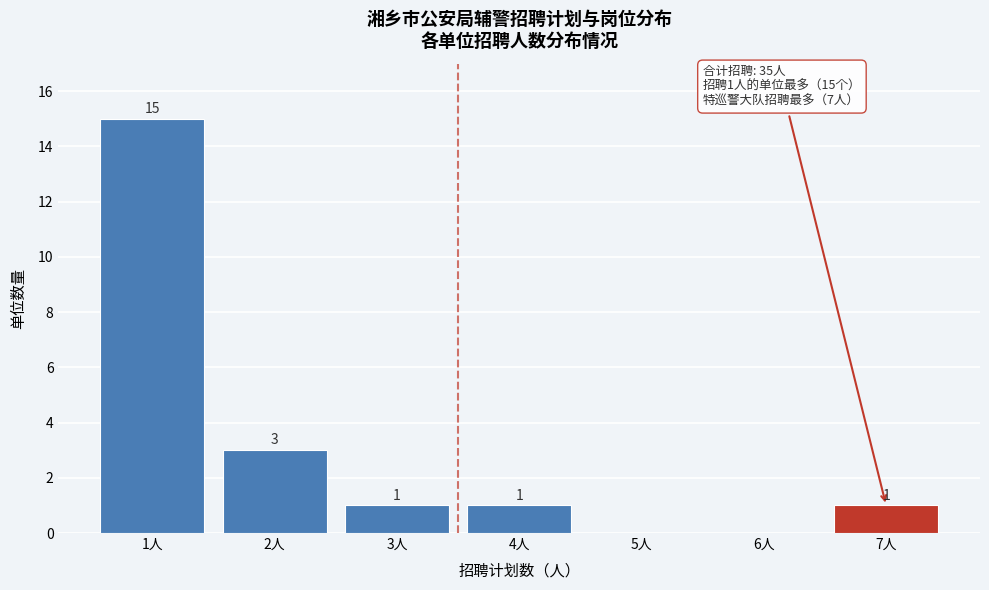

Reading right to left, transcribe all the data shown in this chart.

7人=1	6人=0	5人=0	4人=1	3人=1	2人=3	1人=15